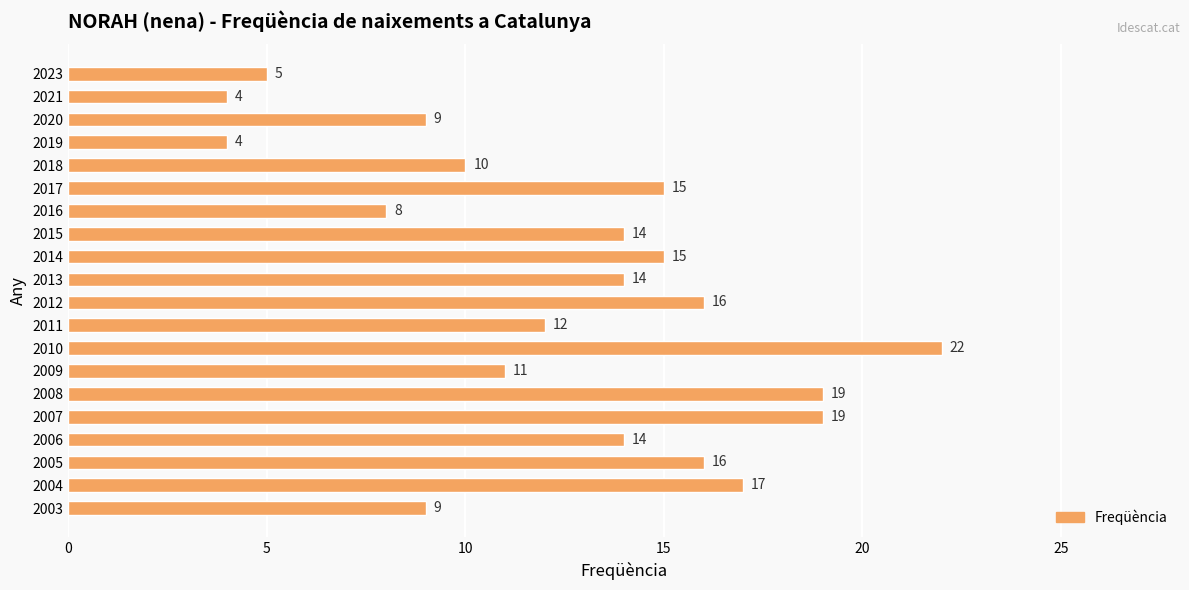

Reading bottom to top, what are all the values shown in this chart?

9	17	16	14	19	19	11	22	12	16	14	15	14	8	15	10	4	9	4	5